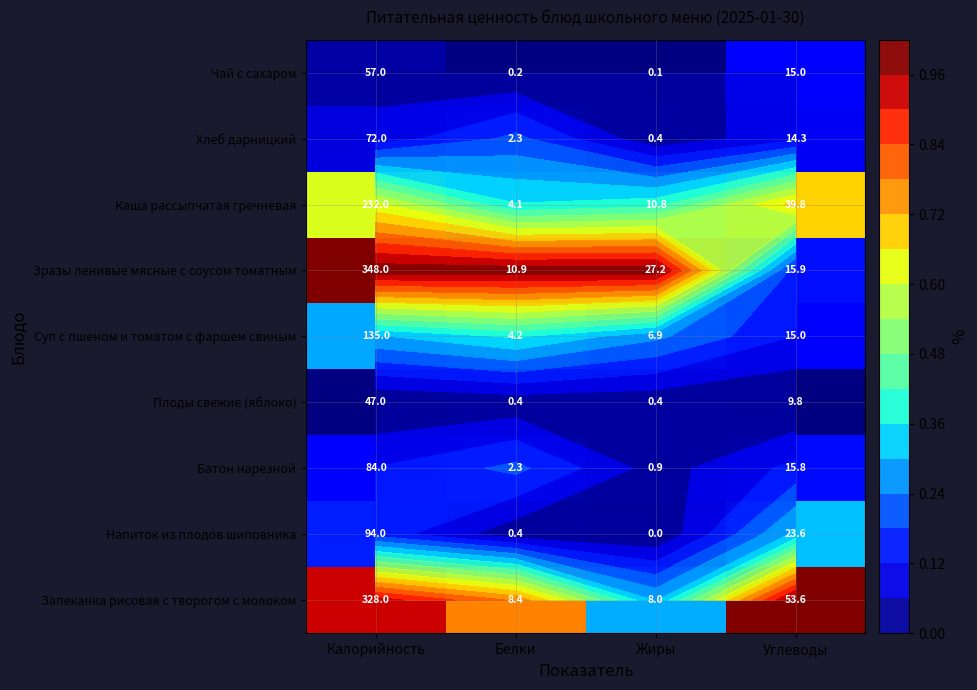

The value of Запеканка рисовая с творогом с молоком at Углеводы is 0.4. True or false?

False